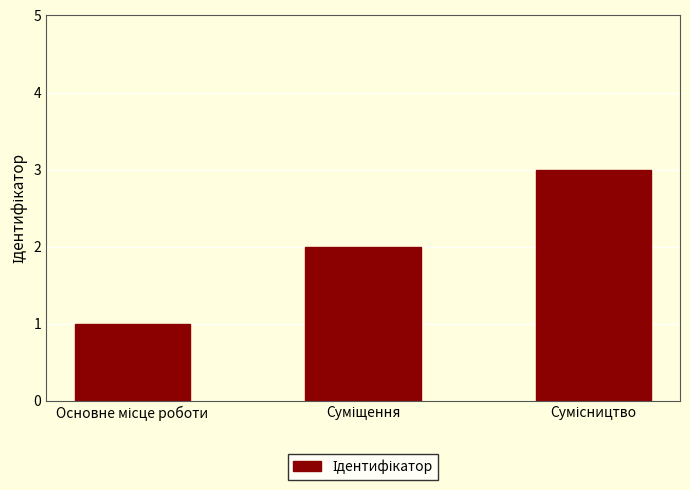

How many series are shown in this chart?

1